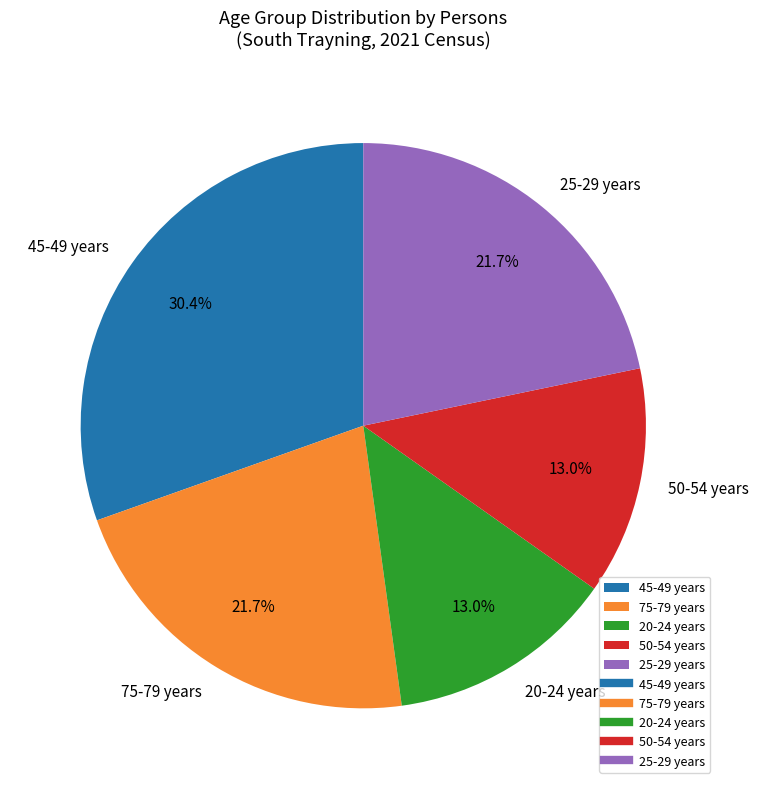

What percentage is NOT represented by 20-24 years?

87.0%